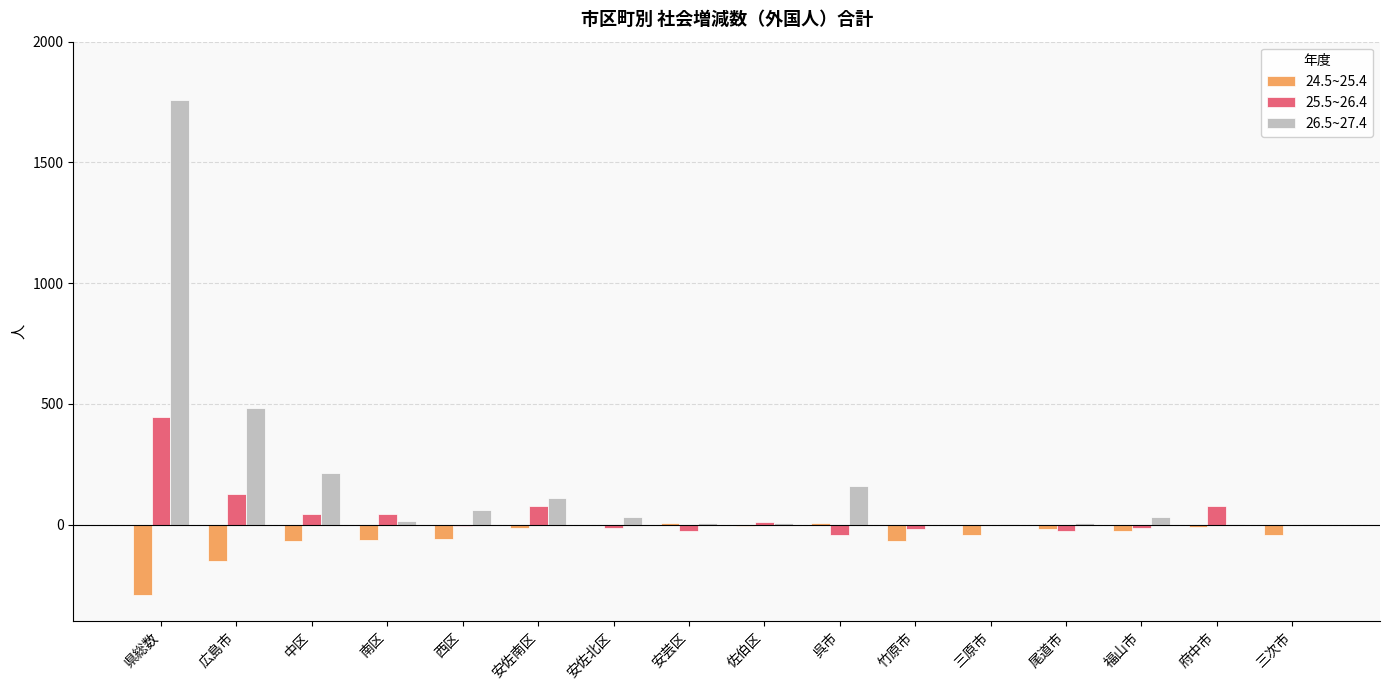

At which category is the sum across all series the highest?

県総数